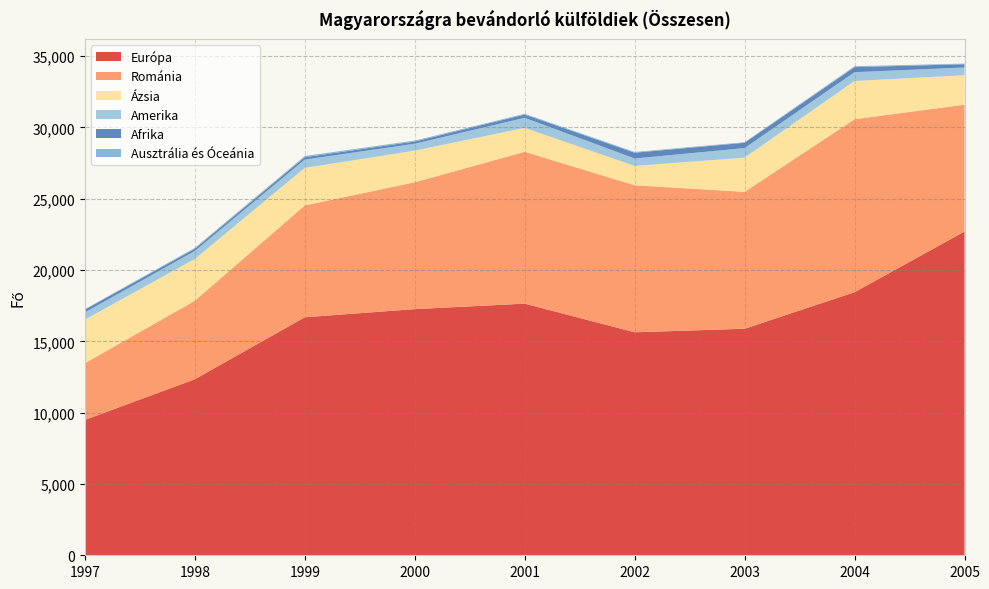

Reading left to right, what are all the values shown in this chart?

Európa: 9490	12345	16689	17261	17644	15637	15884	18447	22701
Románia: 3979	5504	7845	8894	10648	10307	9599	12129	8895
Ázsia: 3055	2931	2627	2217	1676	1357	2400	2681	2067
Amerika: 506	559	587	484	707	521	668	616	542
Afrika: 196	155	165	157	228	403	372	353	228
Ausztrália és Óceánia: 36	62	83	65	53	54	41	67	44